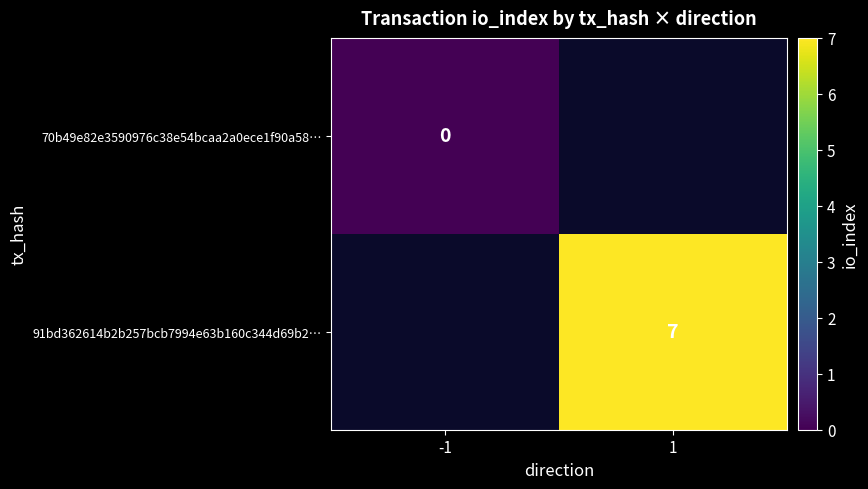

Count the number of categories in the chart.

2